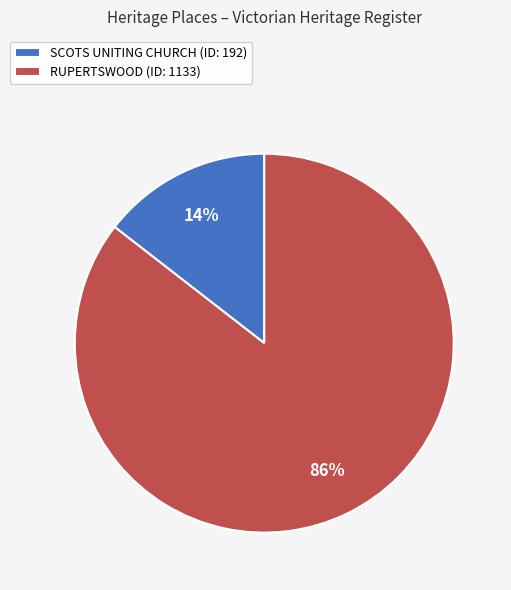

Rank the categories by value from lowest to highest.

SCOTS UNITING CHURCH, RUPERTSWOOD